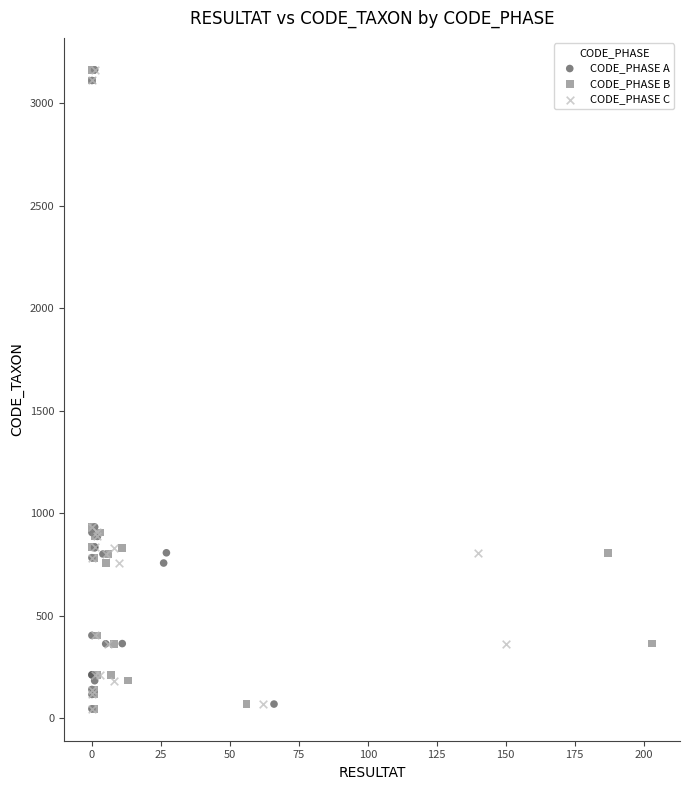

What are all the series names shown in the legend?

CODE_PHASE A, CODE_PHASE B, CODE_PHASE C